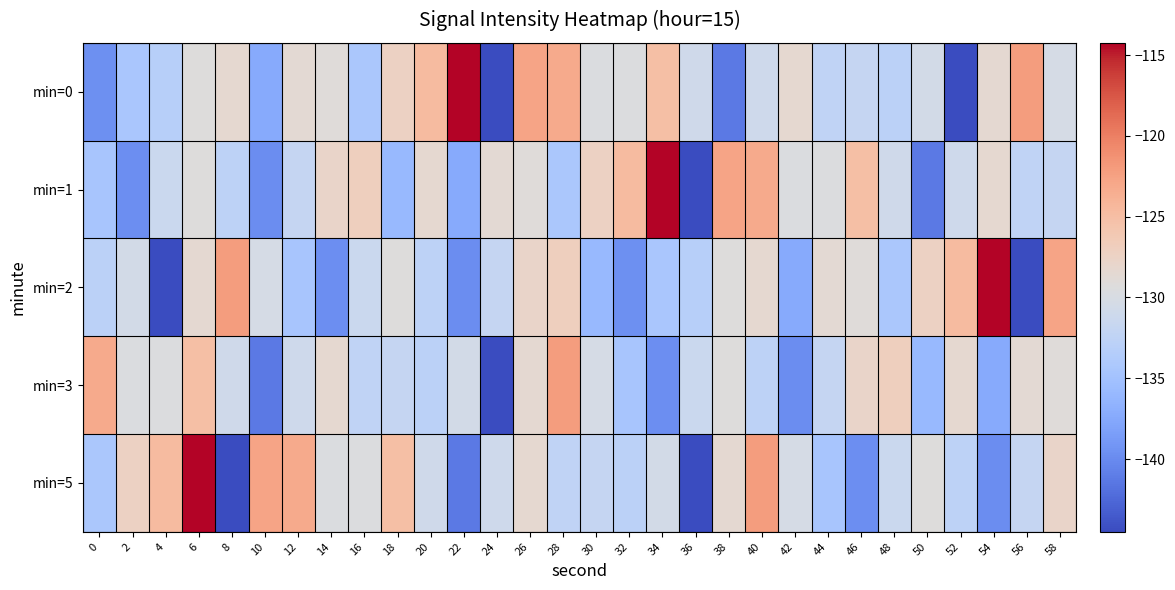

Count the number of data series in this chart.

5